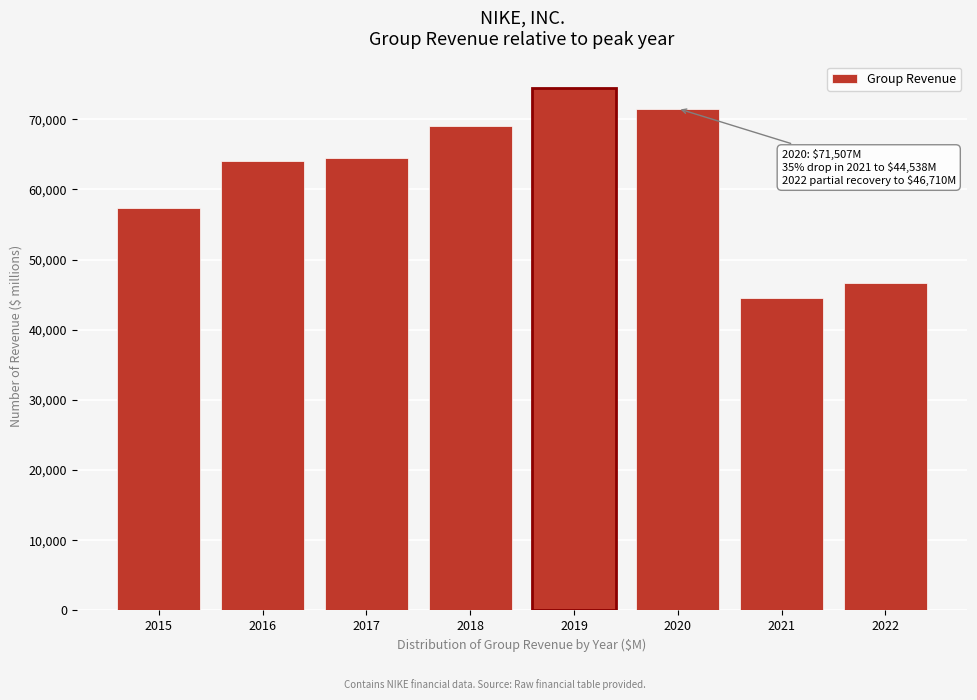

Reading left to right, extract all data points from this chart.

2015=57362	2016=64032	2017=64468	2018=69011	2019=74493	2020=71507	2021=44538	2022=46710